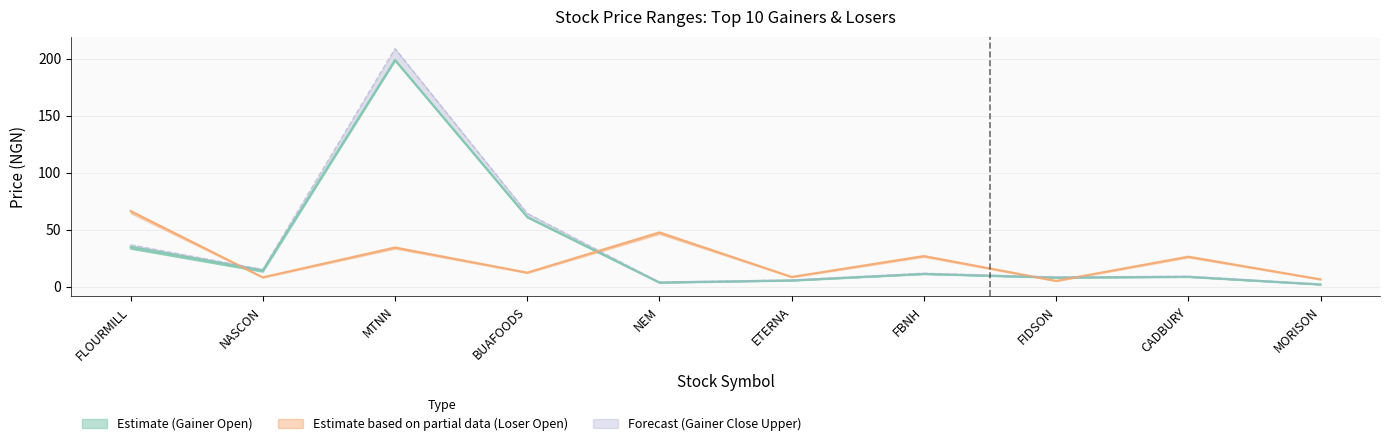

What is the value of the OPEN (Gainers) point at the 1st from the left?

33.5